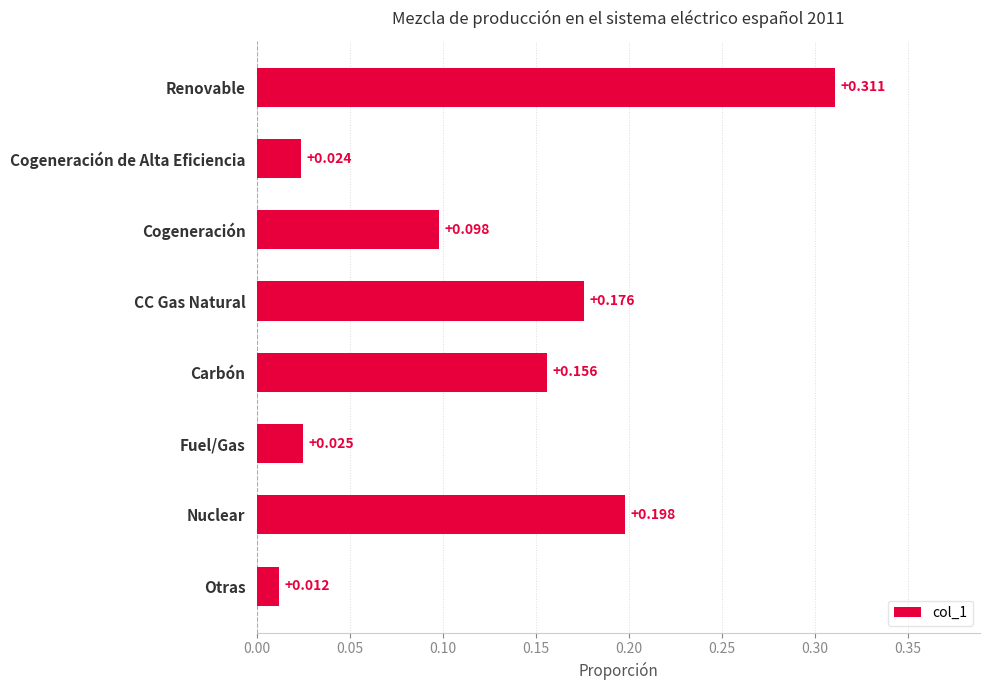

Where is the data nearest to the value 0?

Otras